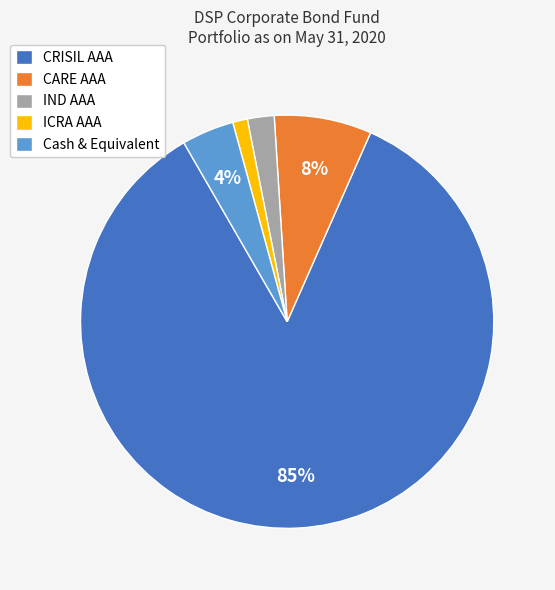

Combined, do CRISIL AAA and Cash & Equivalent account for over 50%?

Yes